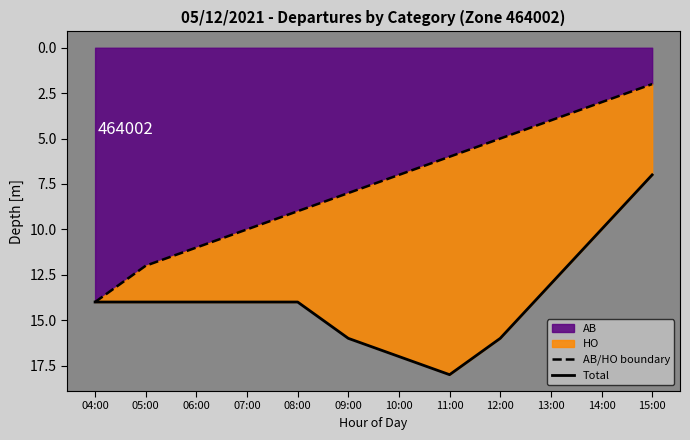

What is the greatest value displayed?

18